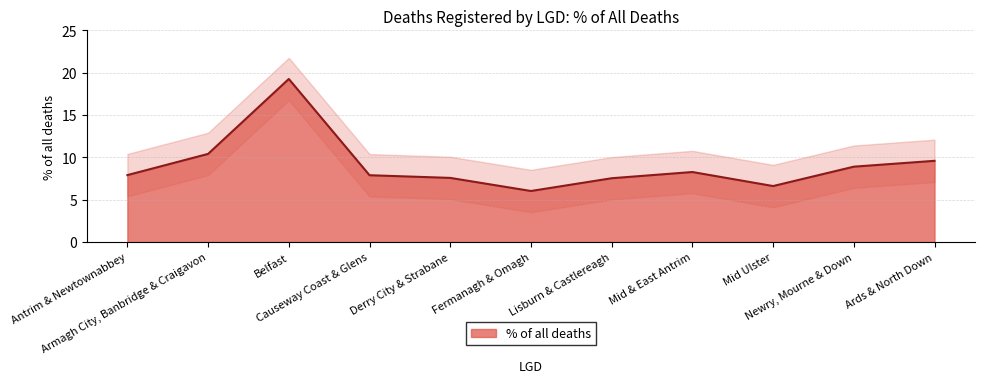

What is the difference between the values at Causeway Coast & Glens and Mid & East Antrim?

0.4